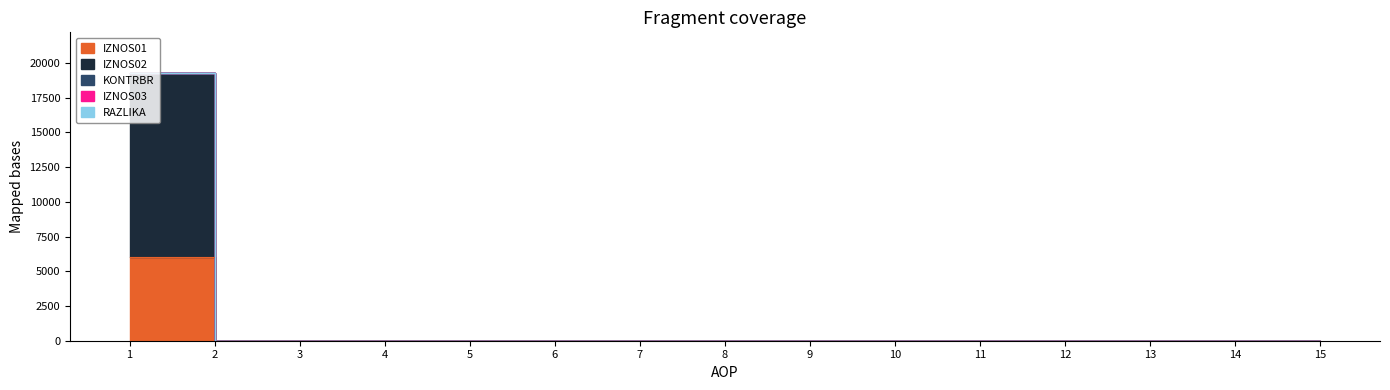

True or false: IZNOS02 and KONTRBR intersect in this chart.

False